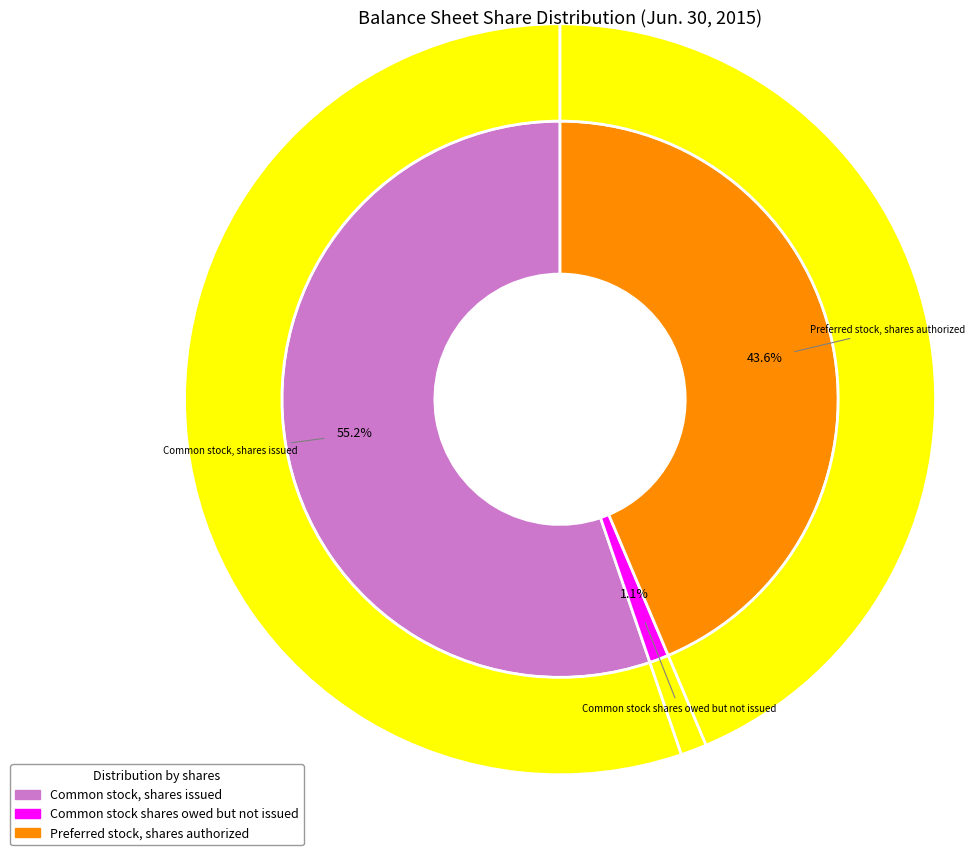

How many slices are in this pie chart?

3